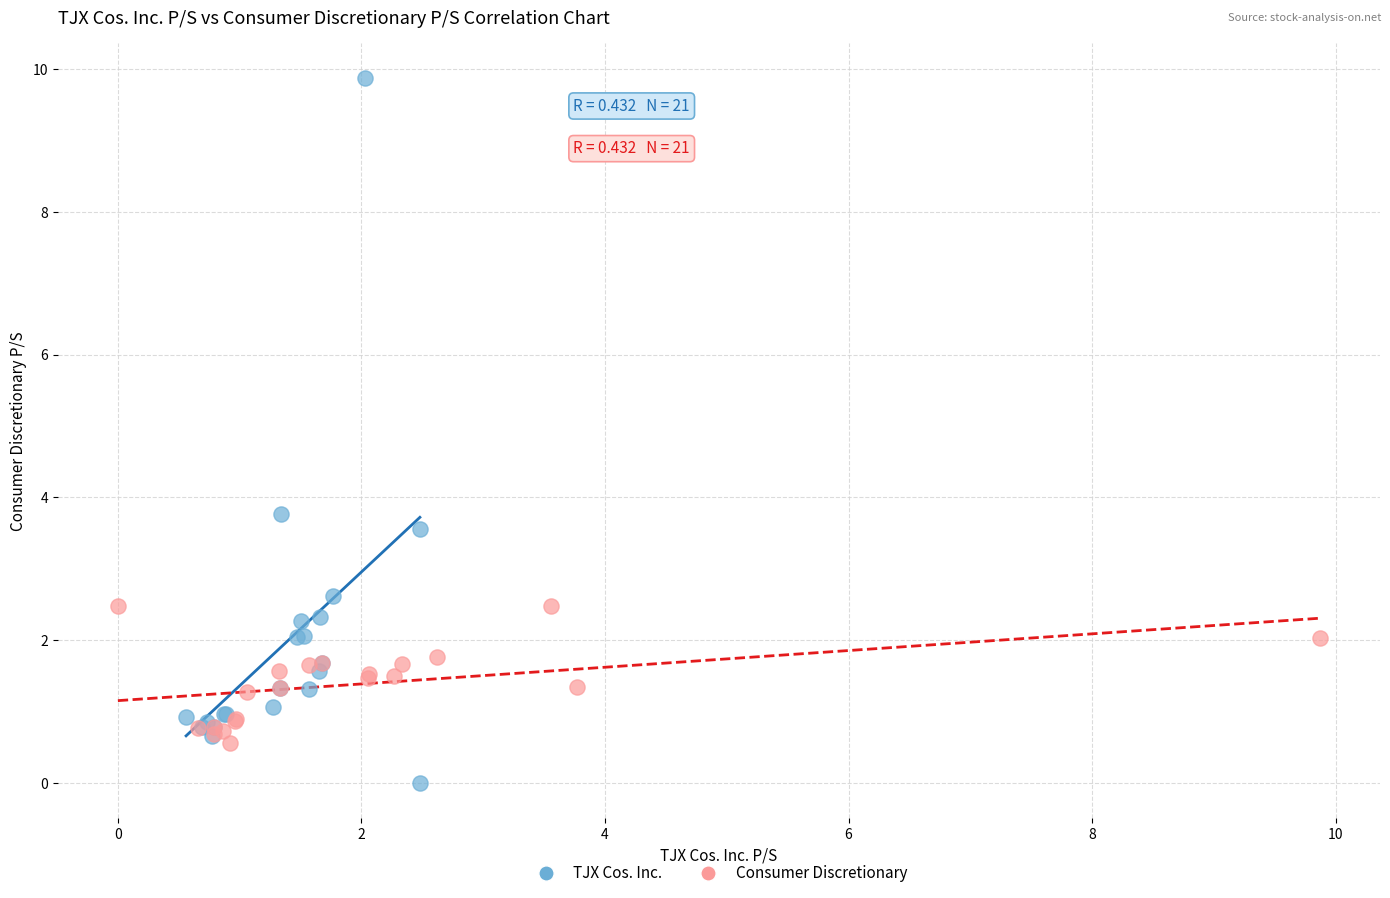

Which series contains the highest Y value?

TJX Cos. Inc.